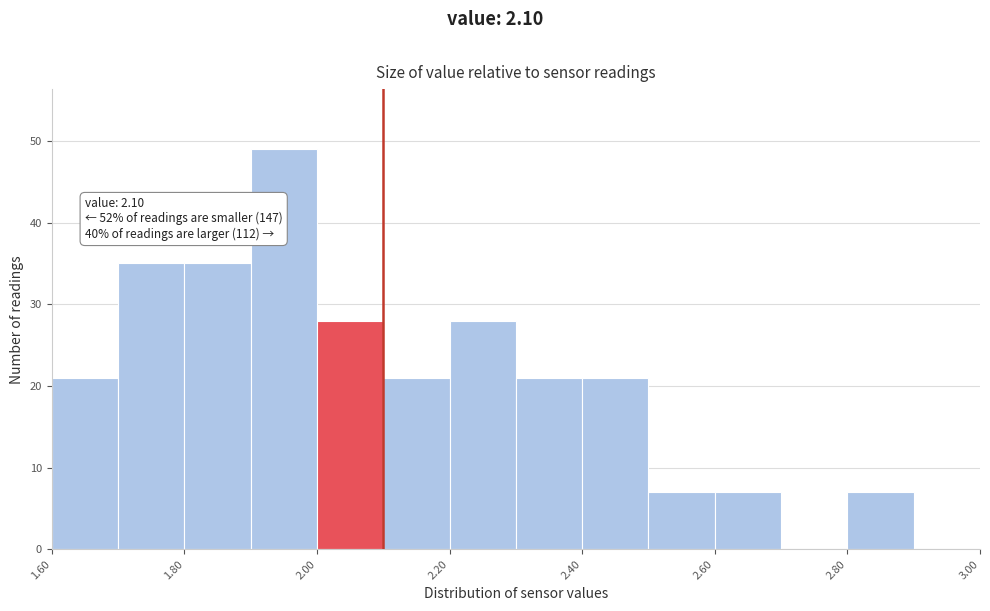

Which range on the x-axis has the tallest bar?

1.9 to 2.0